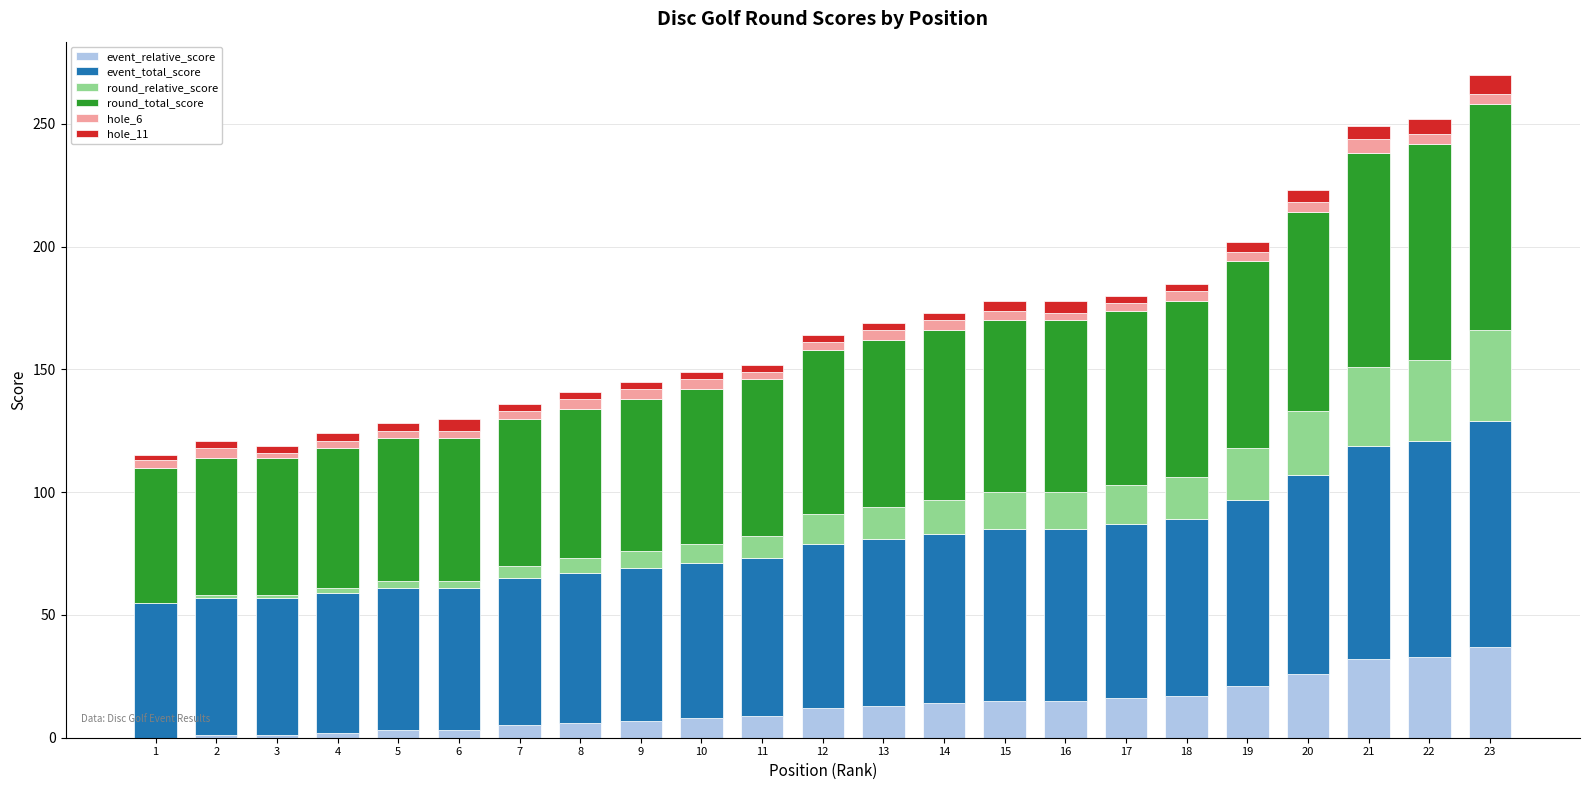

True or false: event_relative_score has a value of 9 at 11.

True